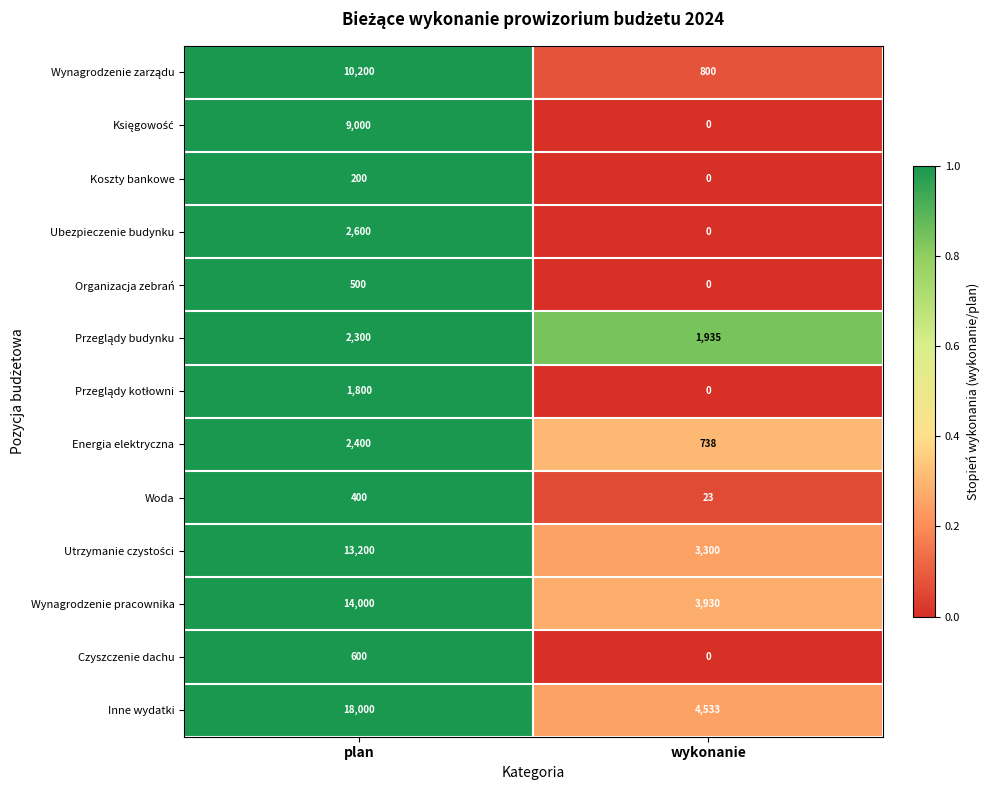

Between plan and wykonanie, which series saw the biggest shift?

Inne wydatki